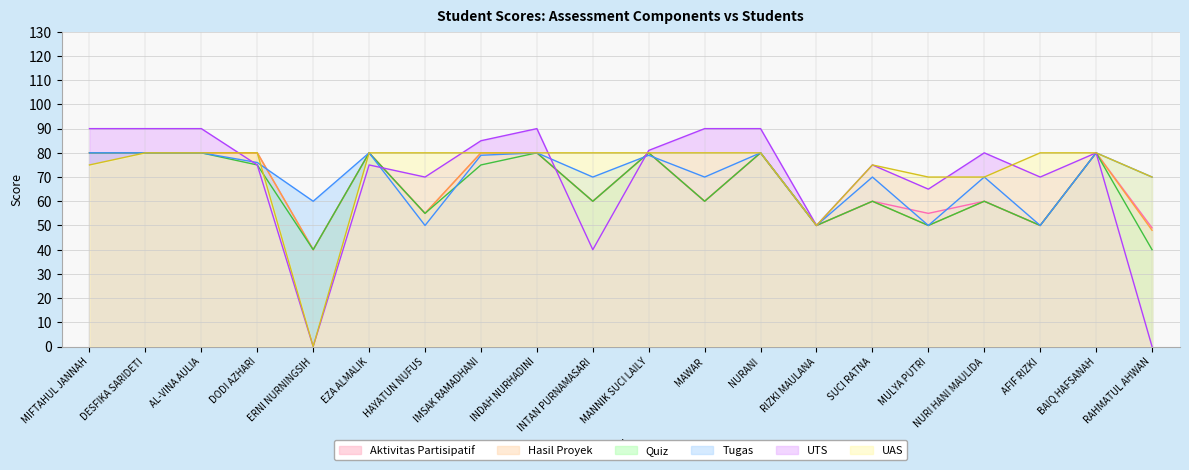

Which series has the largest range (max minus min)?

UTS